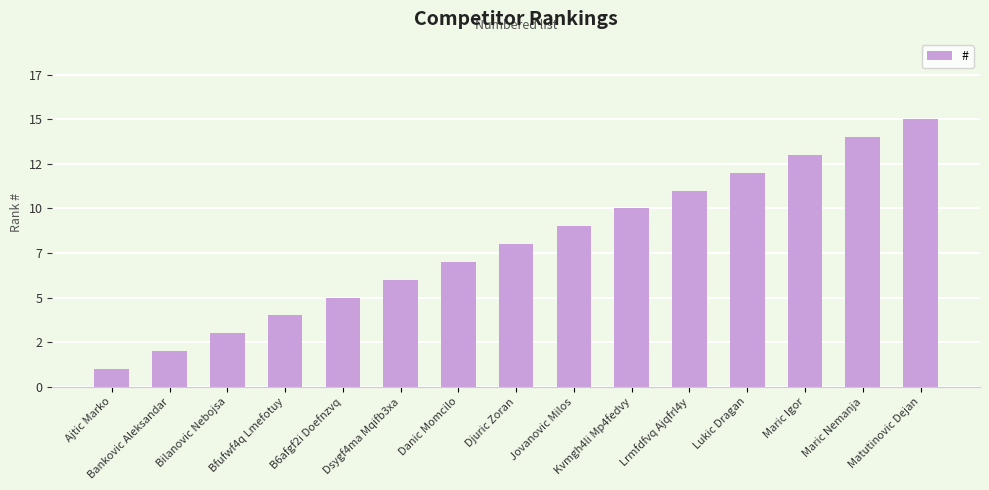

What is the change in value from Bilanovic Nebojsa to Dsygf4ma Mqifb3xa?

+3